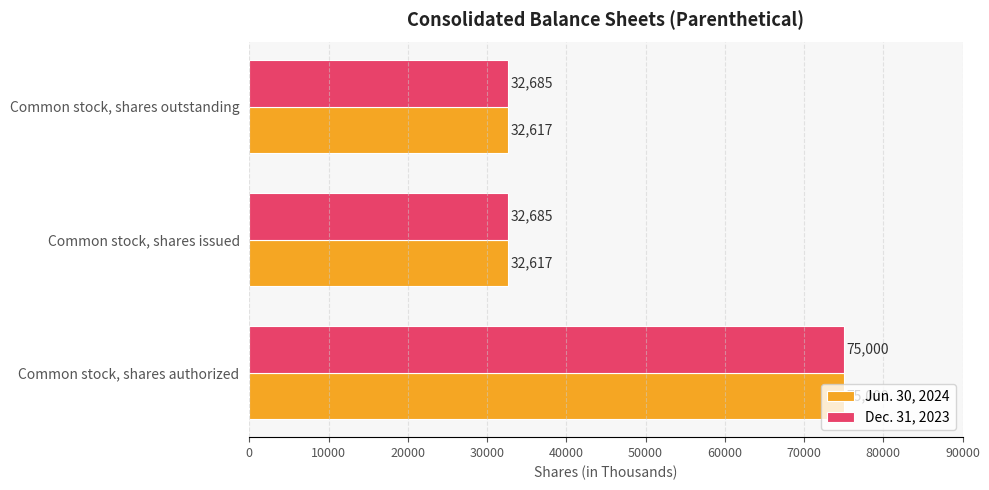

At Common stock, shares outstanding, list the series in order from smallest to largest.

Jun. 30, 2024, Dec. 31, 2023